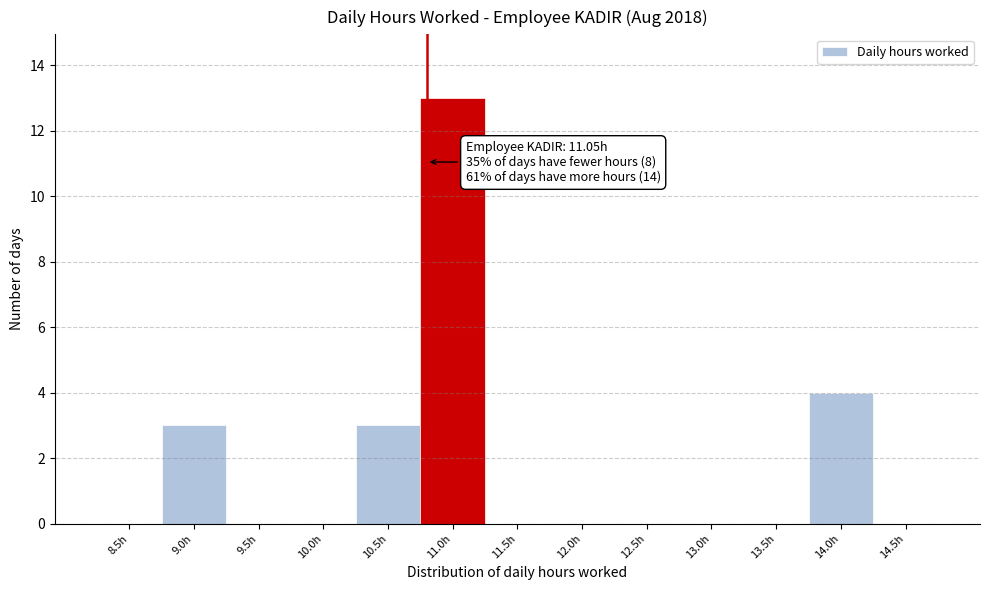

Reading left to right, transcribe all the data shown in this chart.

8.5h=0	9.0h=3	9.5h=0	10.0h=0	10.5h=3	11.0h=13	11.5h=0	12.0h=0	12.5h=0	13.0h=0	13.5h=0	14.0h=4	14.5h=0